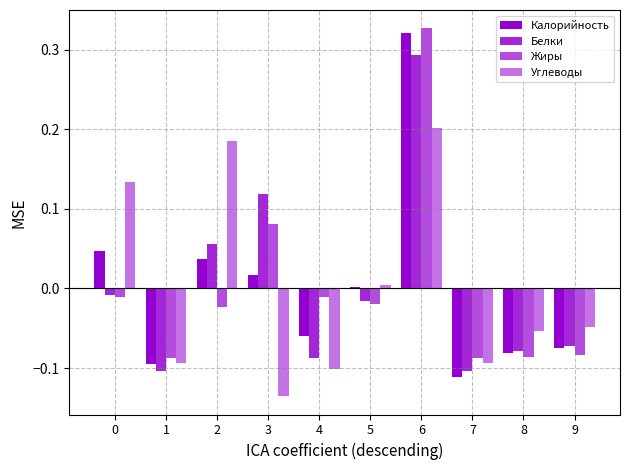

Which series changed the most between 5 and 8?

Калорийность